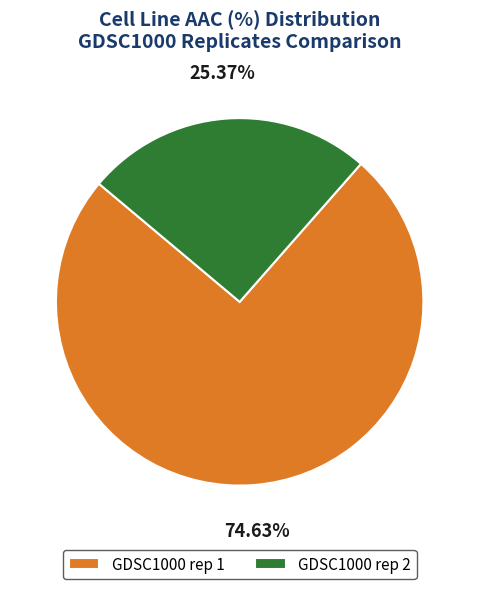

To the nearest percent, what is the difference between the largest and smallest slice percentages?

49%